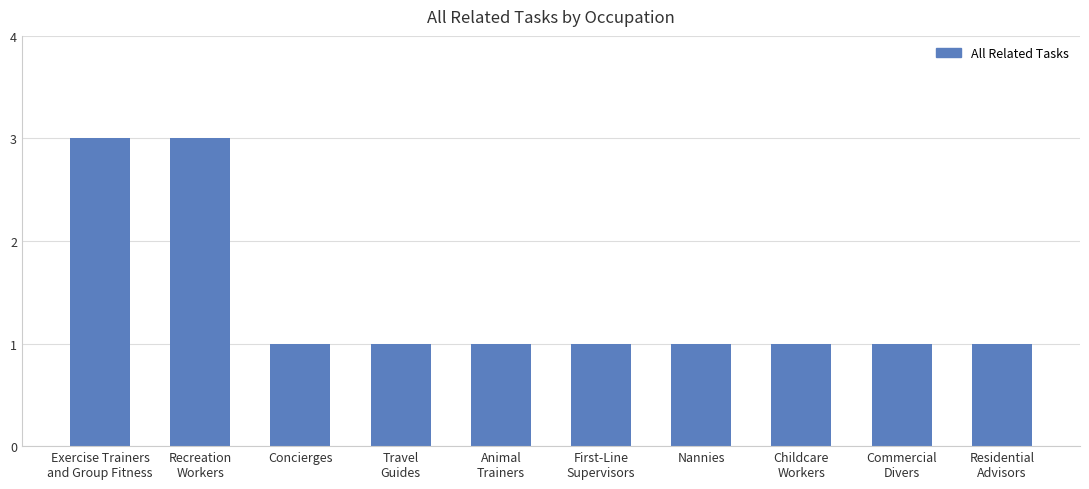

What is the ratio of the value at Childcare
Workers to the value at Commercial
Divers?

1.0